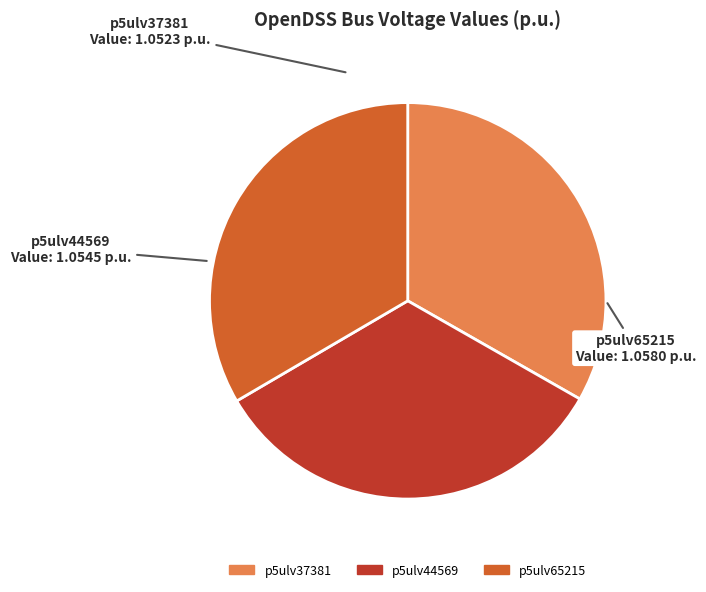

Approximately how many times larger is the value at p5ulv44569 compared to p5ulv65215?

1.0